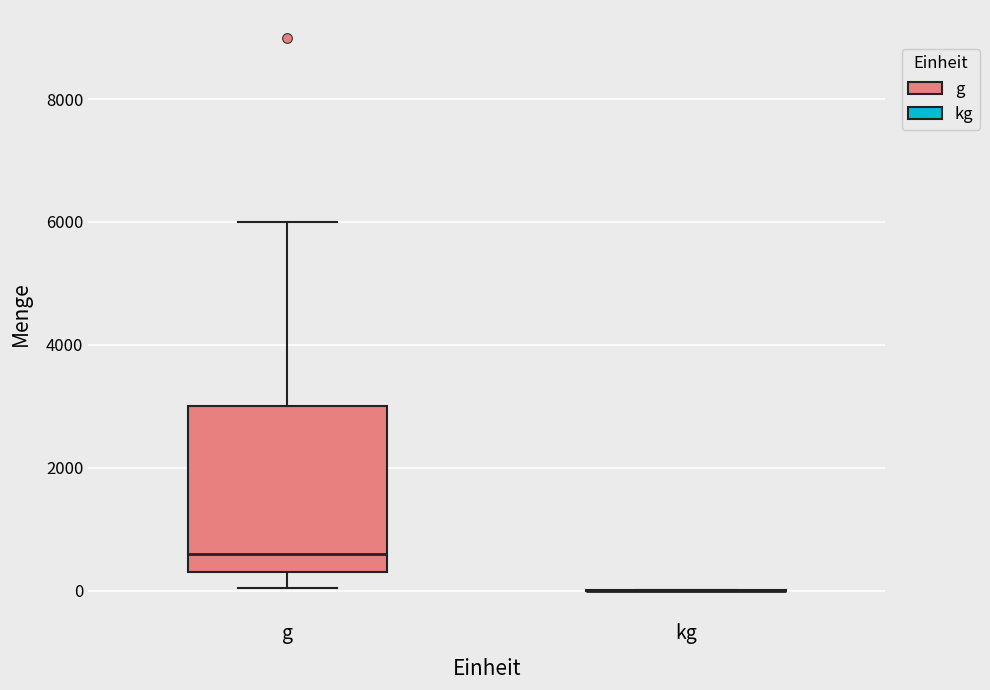

Reading left to right, read every box against the y-axis: the position of its median line, the range the box covers, and the ends of its whiskers. The values are not printed on the chart, so give them approximately, as read against the axis.

g: median 600, box 400 to 3000, whiskers 0 to 6000
kg: box collapsed to a line at 0, whiskers 0 to 0